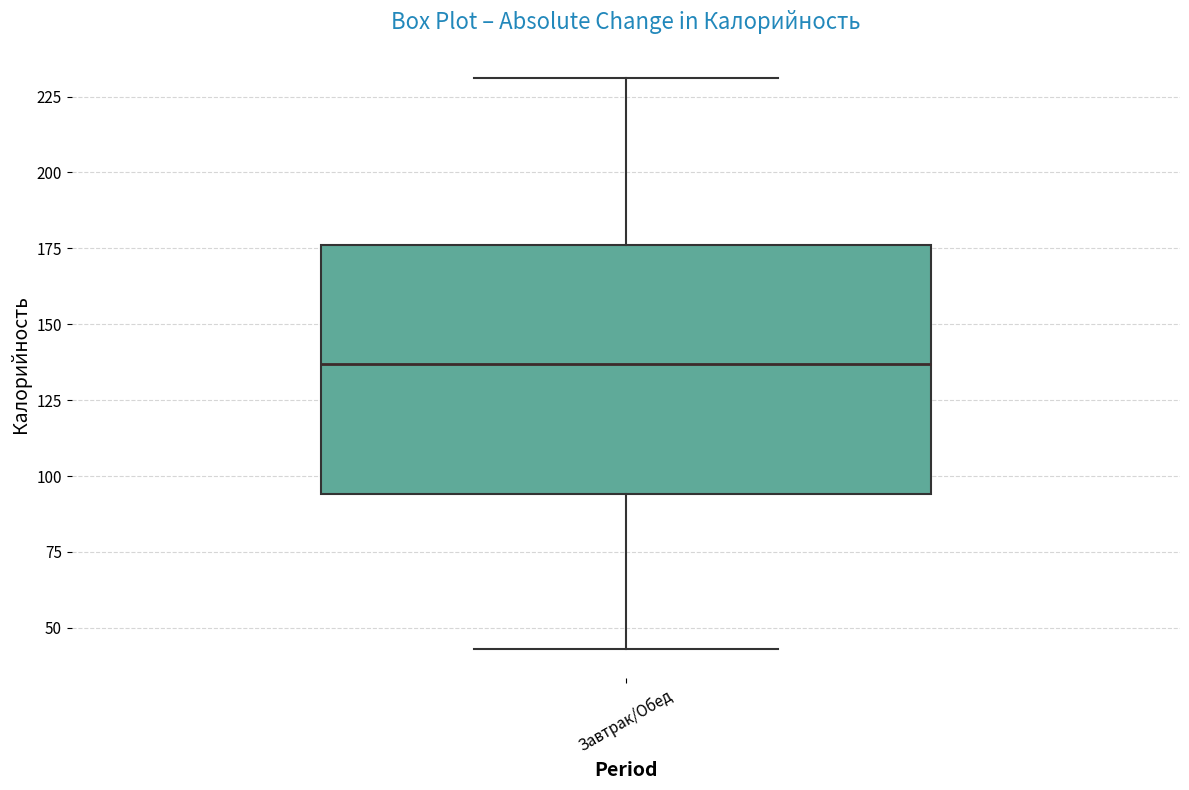

Transcribe this box plot: give where the median line is, the range the box spans, and where the two whiskers end, as read against the y-axis. The values are not printed on the chart, so give them approximately, as read against the axis.

median 135, box 95 to 175, whiskers 45 to 230